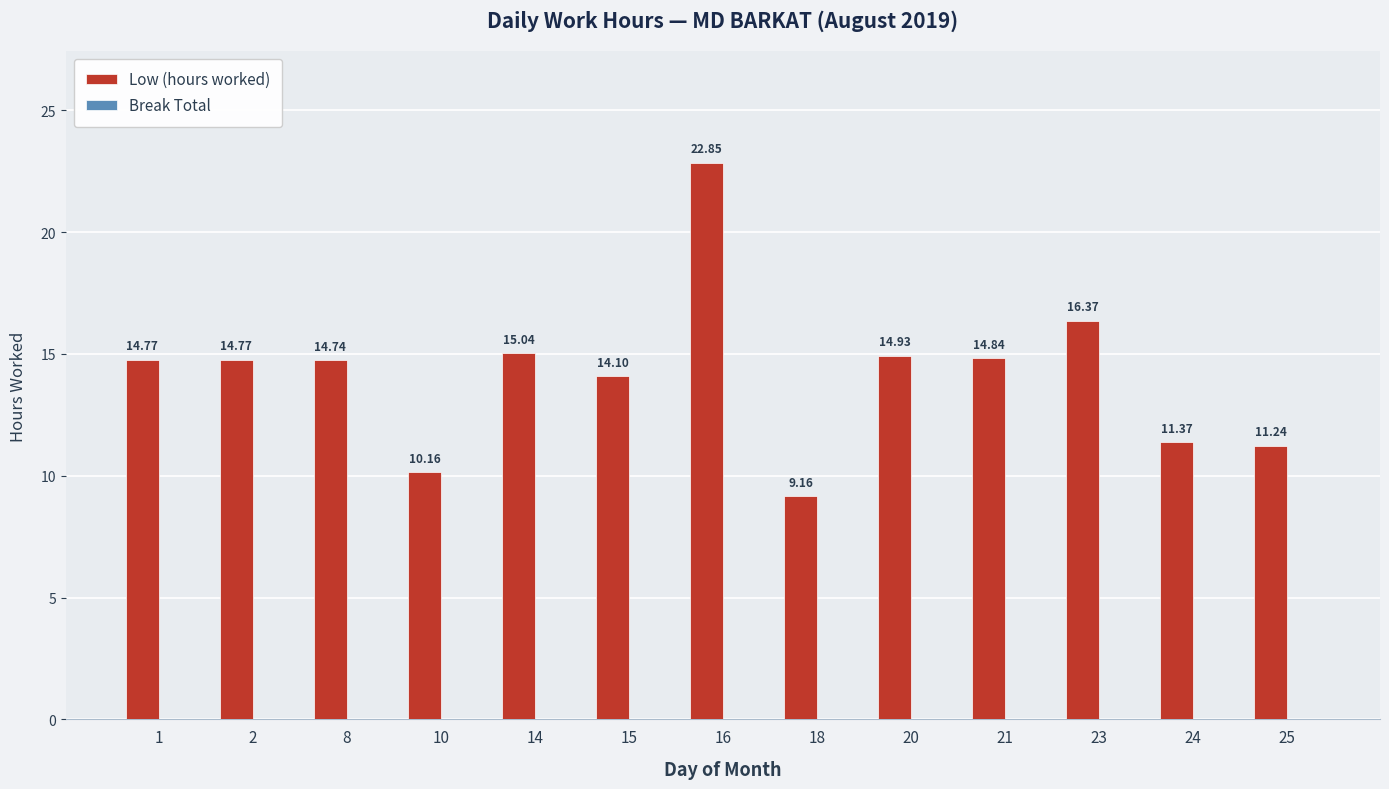

Which category has the highest value across all series?

16